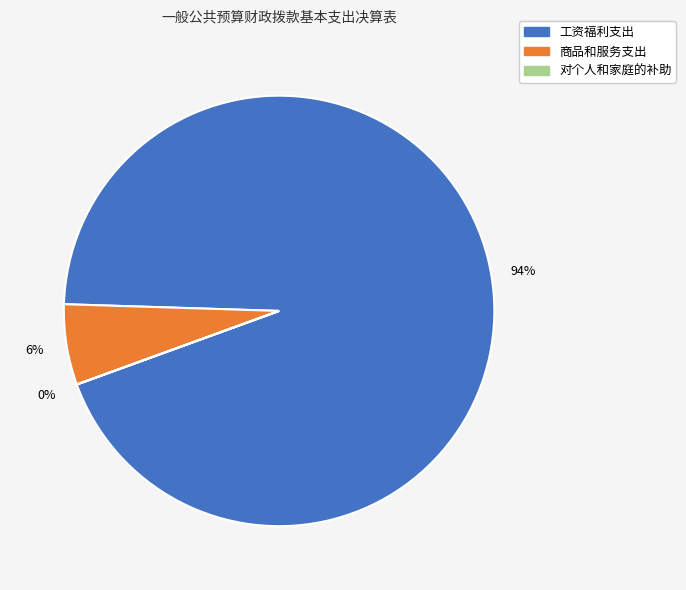

What percentage is the 工资福利支出 slice, to the nearest percent?

94%